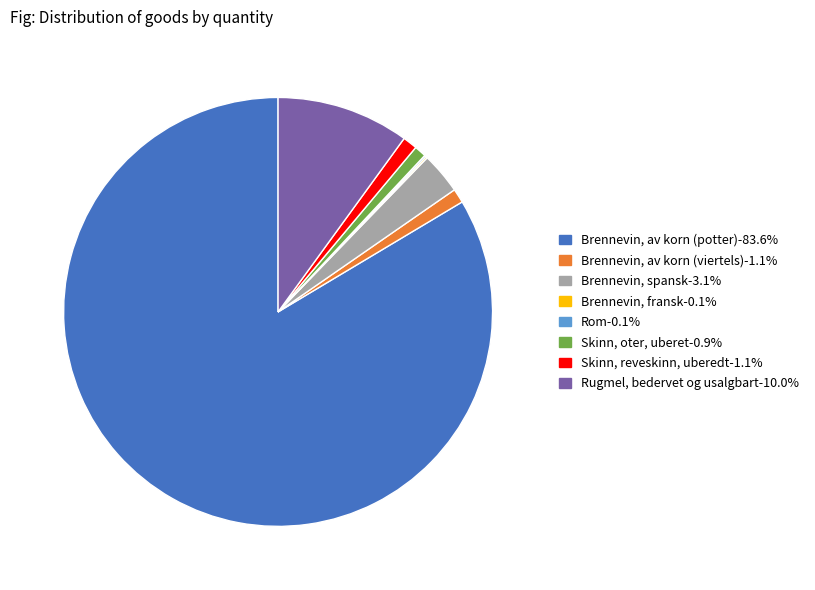

True or false: Brennevin, av korn (viertels) accounts for 11% of the total.

False